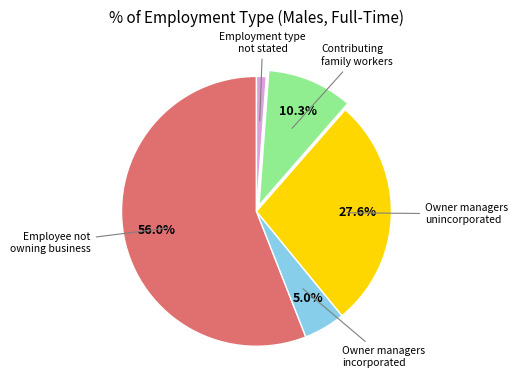

To the nearest percent, what is the difference between the largest and smallest slice percentages?

55%